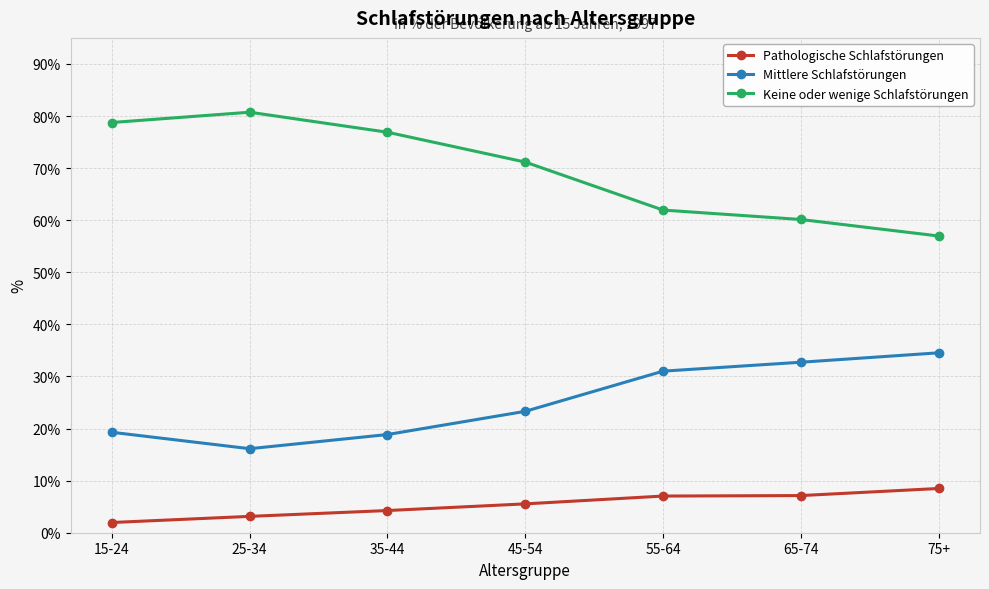

True or false: Keine oder wenige Schlafstörungen and Pathologische Schlafstörungen cross at least once.

False